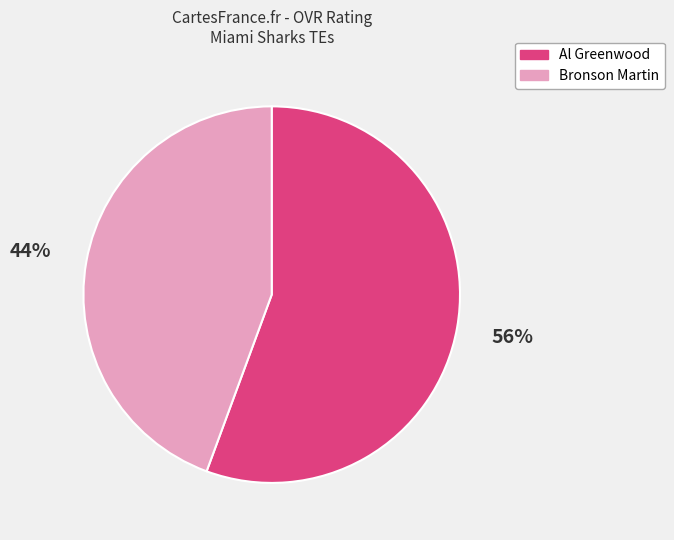

Rank the categories by value from highest to lowest.

Al, Bronson